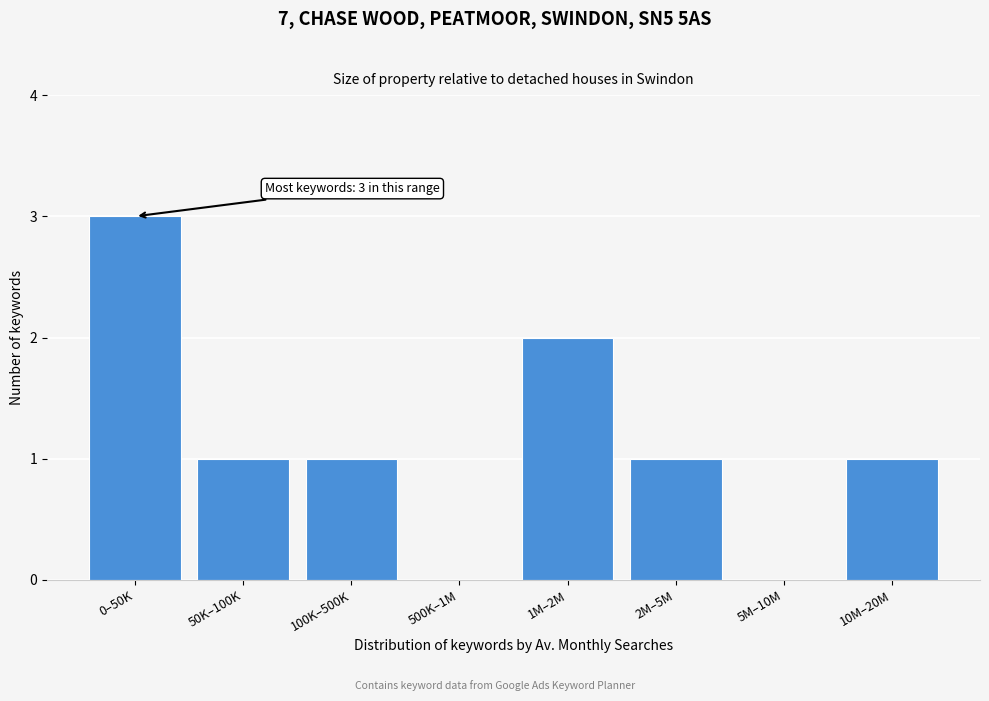

Reading left to right, what are all the values shown in this chart?

0–50K=3	50K–100K=1	100K–500K=1	500K–1M=0	1M–2M=2	2M–5M=1	5M–10M=0	10M–20M=1